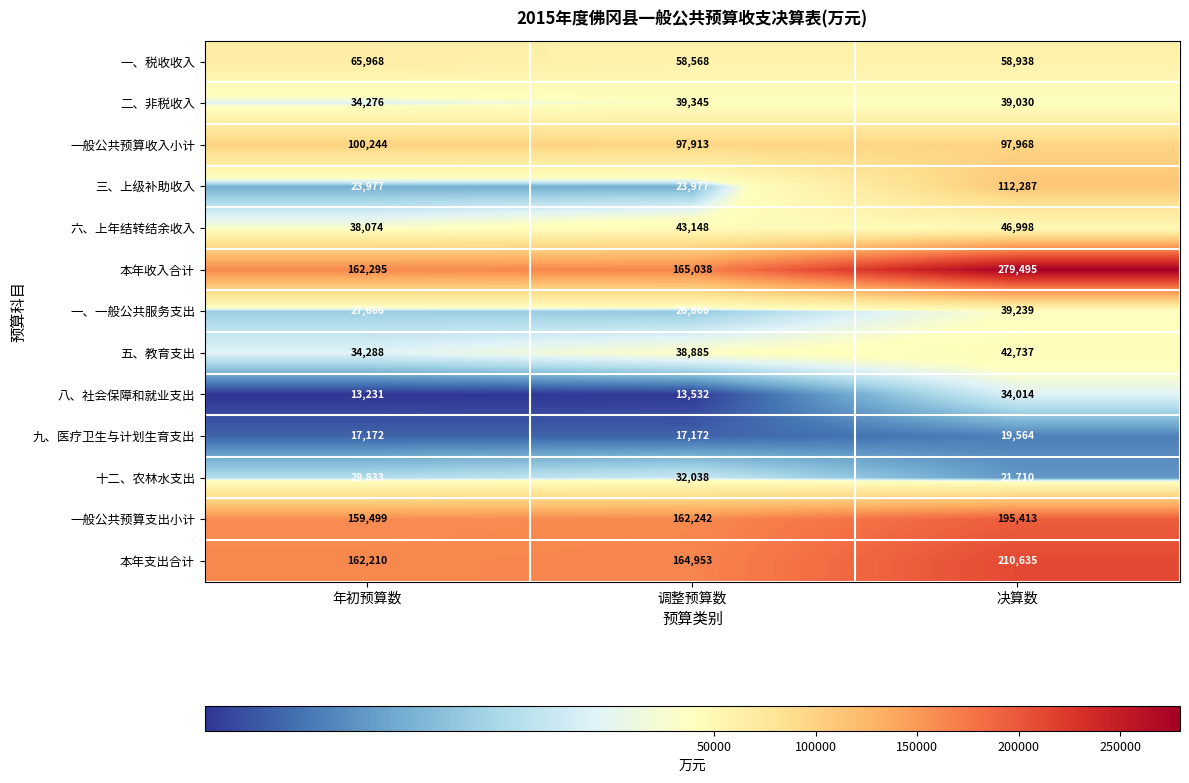

What is the average value of the 八、社会保障和就业支出 series?

20259